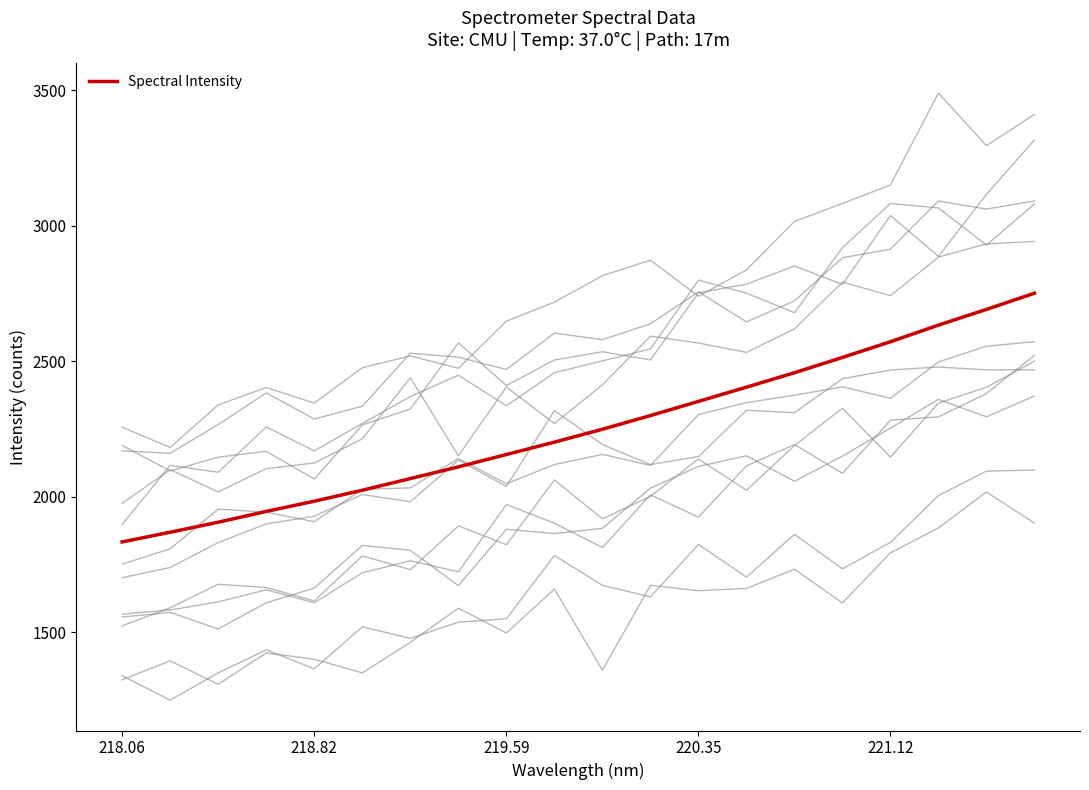

What is the value of the 4th point from the left?

1946.1